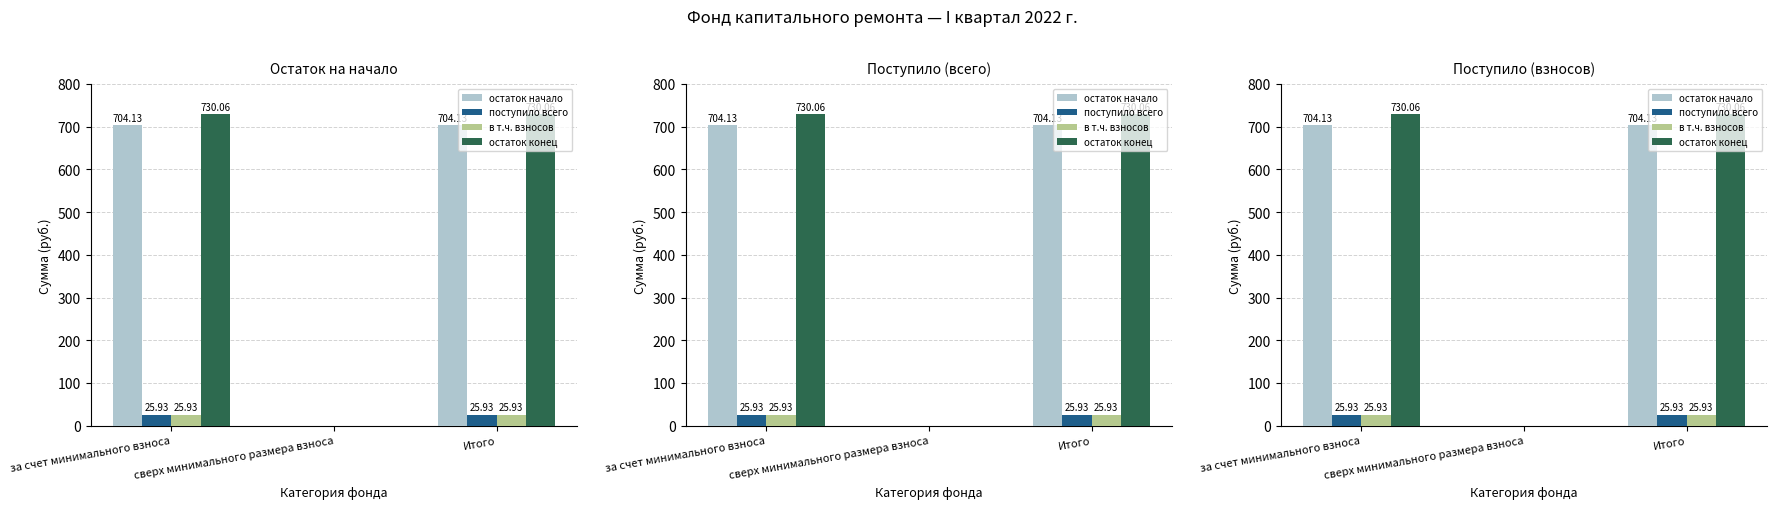

Reading left to right, what are all the values shown in this chart?

остаток начало: 704.1	0.0	704.1
поступило всего: 25.9	0.0	25.9
в т.ч. взносов: 25.9	0.0	25.9
остаток конец: 730.1	0.0	730.1